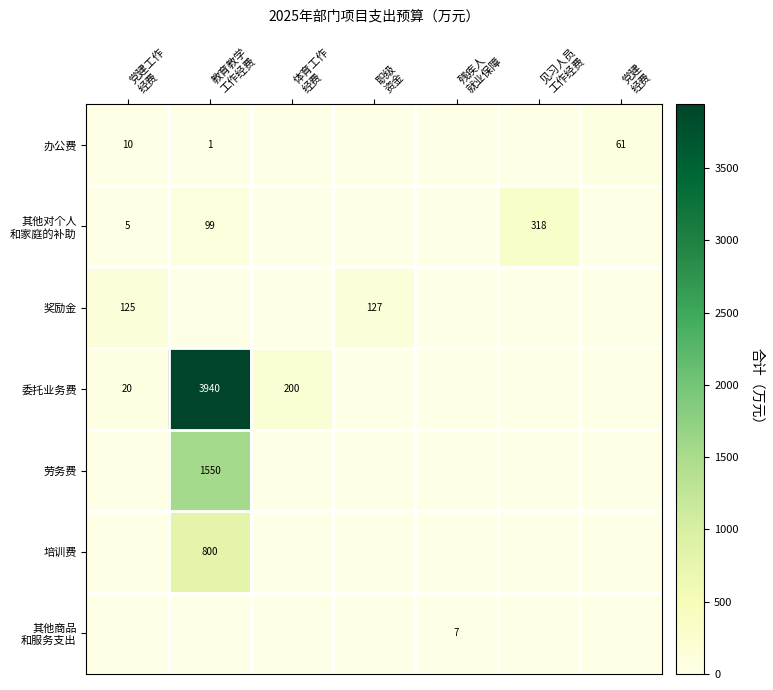

Rank the series by their maximum value, from highest to lowest.

委托业务费, 劳务费, 培训费, 其他对个人 和家庭的补助, 奖励金, 办公费, 其他商品 和服务支出